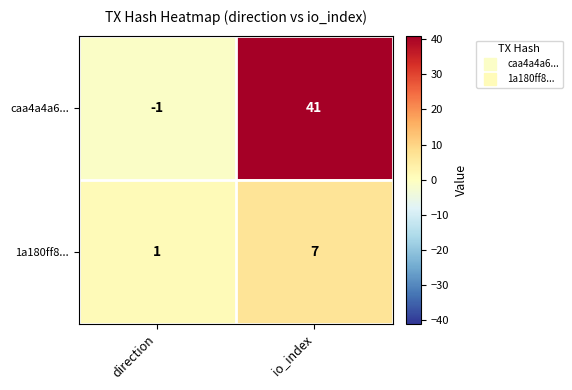

What is the difference between the maximum and minimum values in the caa4a4a6... series?

42